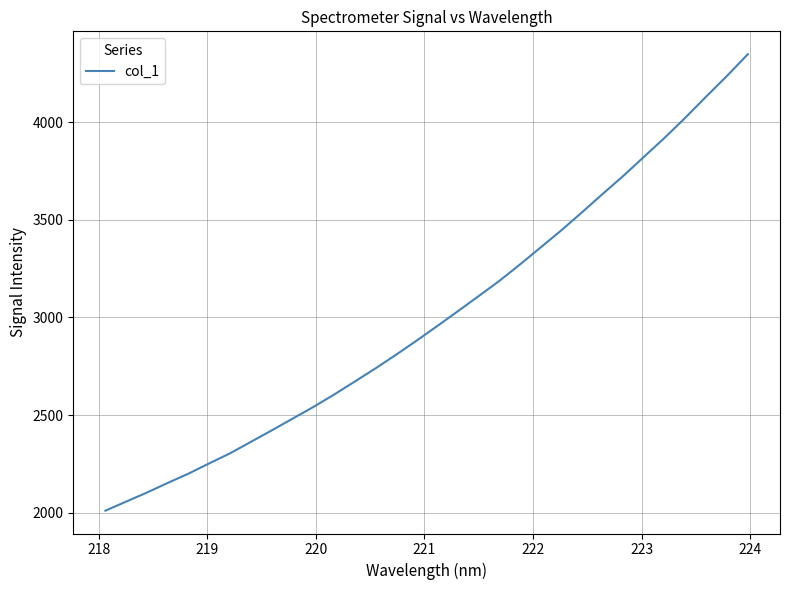

What is the maximum value shown in the chart?

4347.4